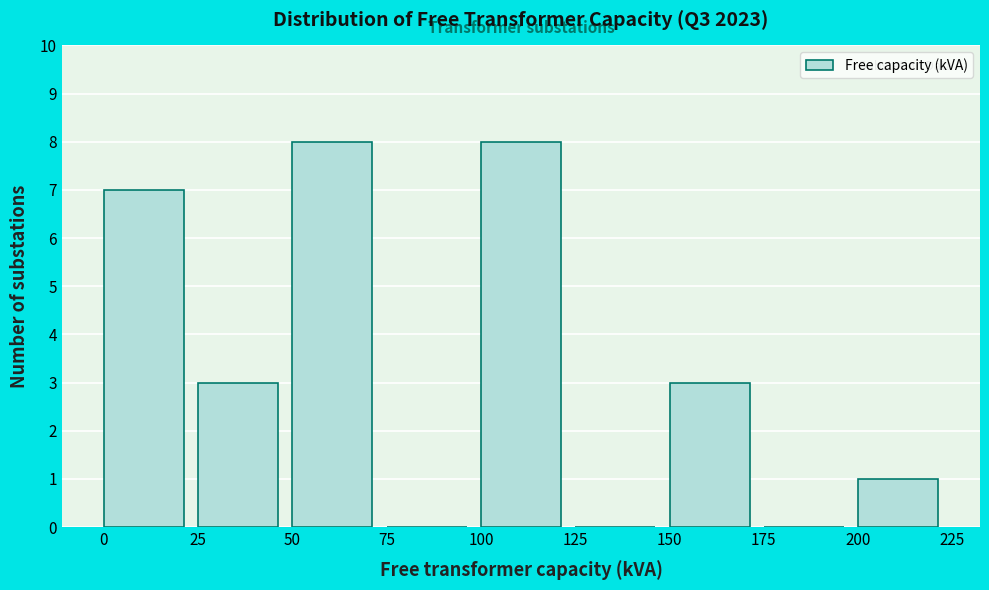

Reading left to right, transcribe this chart: for each bar, give the range it covers on the x-axis and its height. The values are not printed on the chart, so give them approximately, as read against the axis.

0 to 25: 7
25 to 50: 3
50 to 75: 8
75 to 100: 0
100 to 125: 8
125 to 150: 0
150 to 175: 3
175 to 200: 0
200 to 225: 1